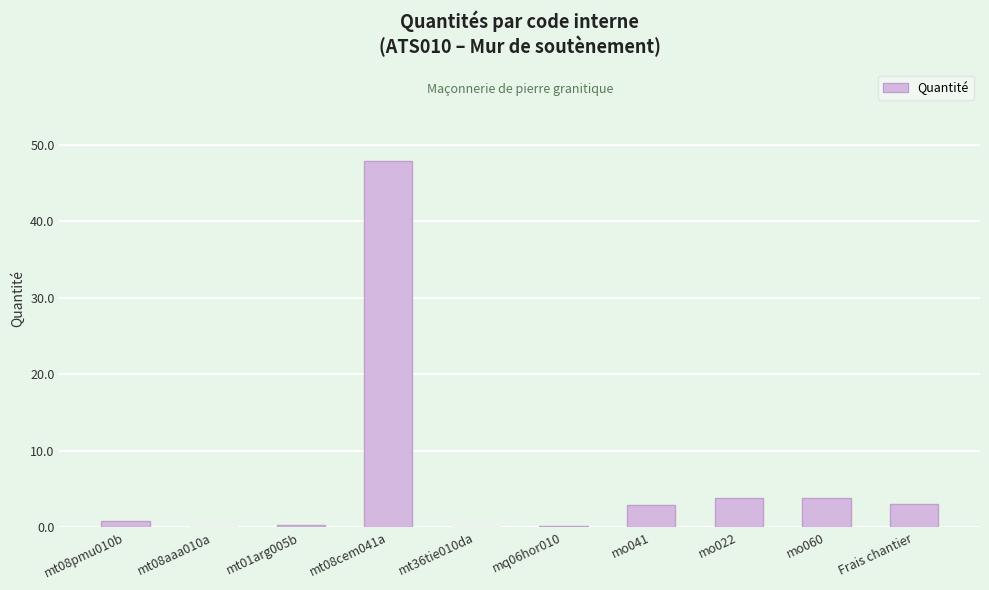

What is the average value?

6.3